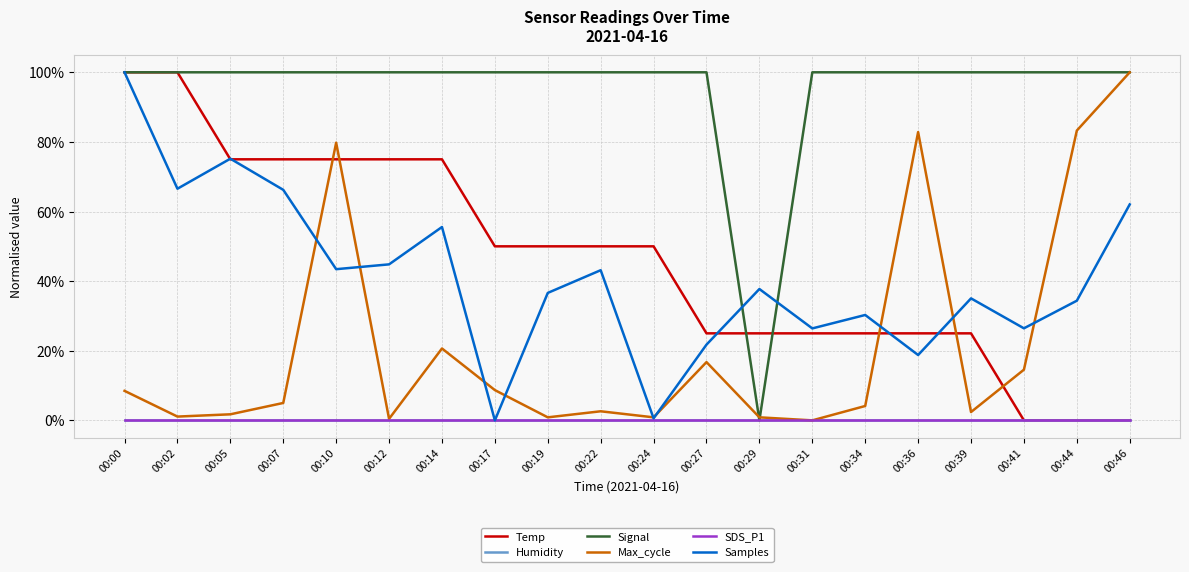

At which category does the chart reach its peak across all series?

00:00